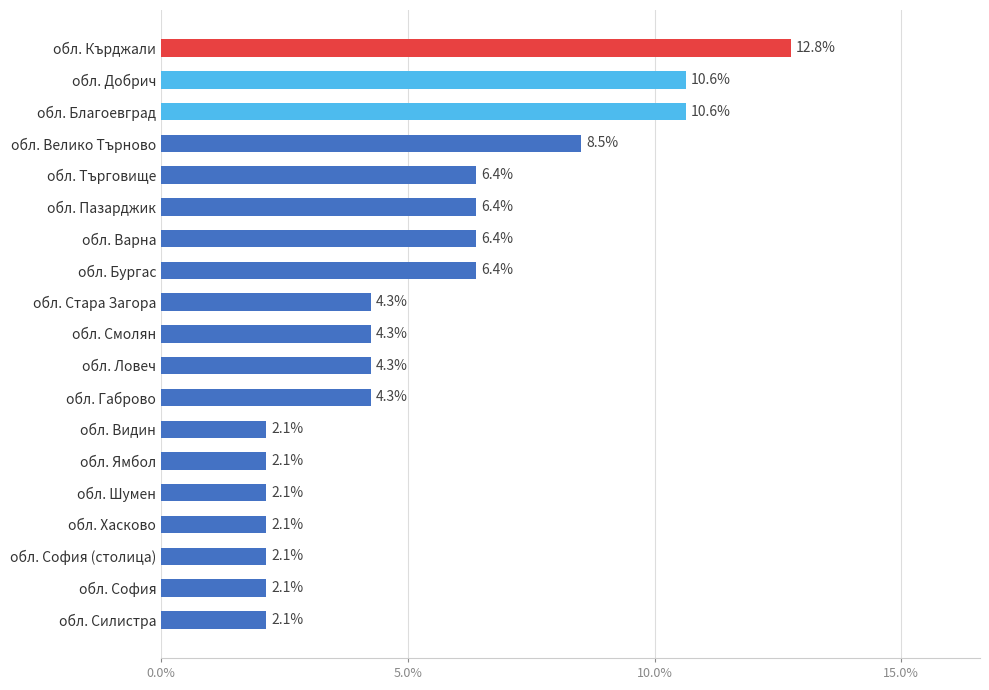

Read the value at обл. Варна.

6.4